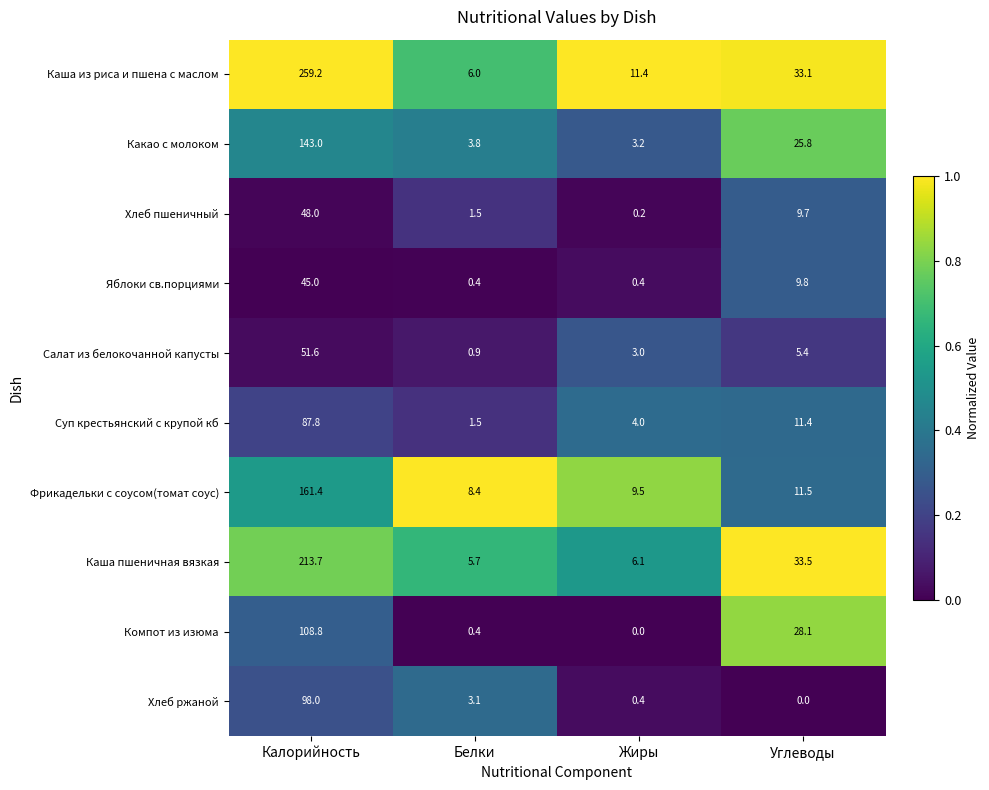

What is the difference between the highest and lowest values at Белки?

8.0